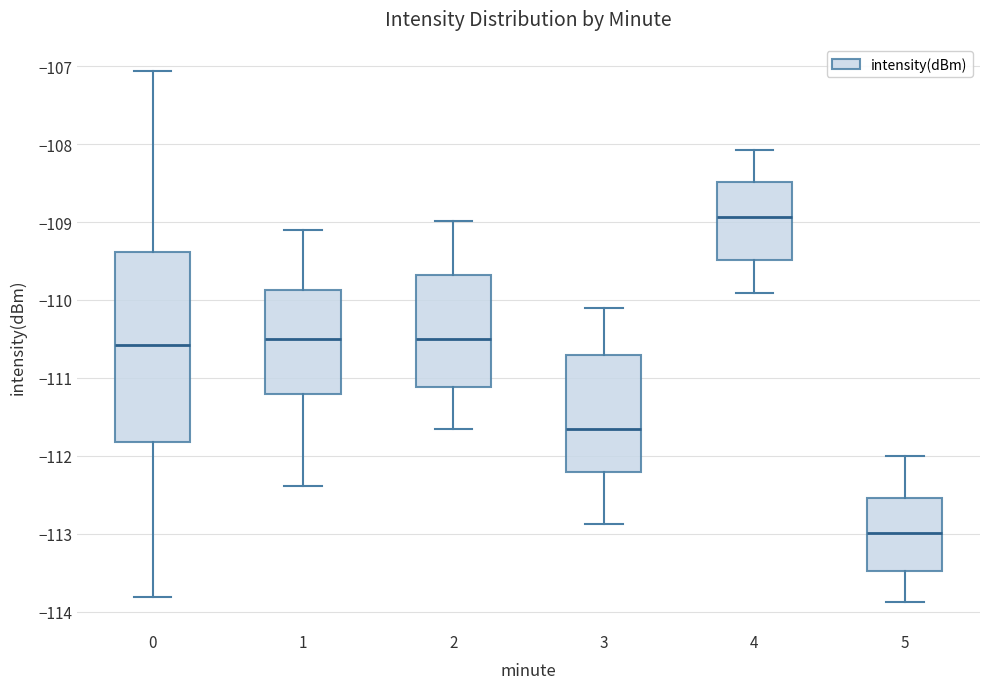

Which box's median line is the highest?

4